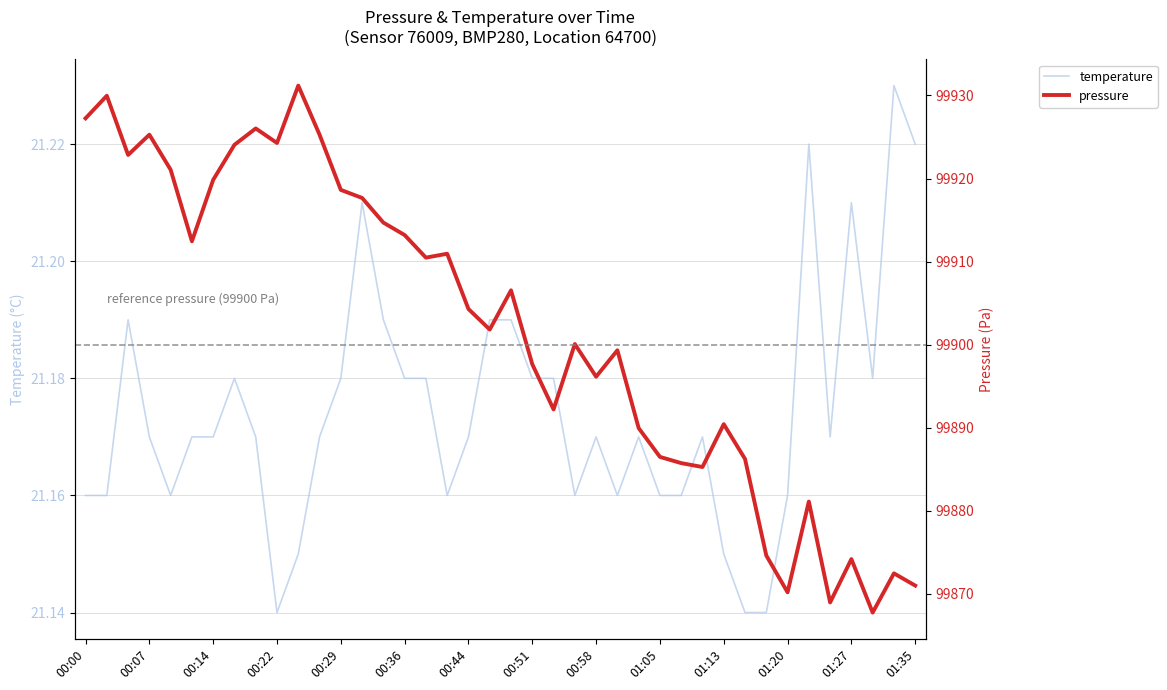

Does the chart have visible grid lines?

Yes